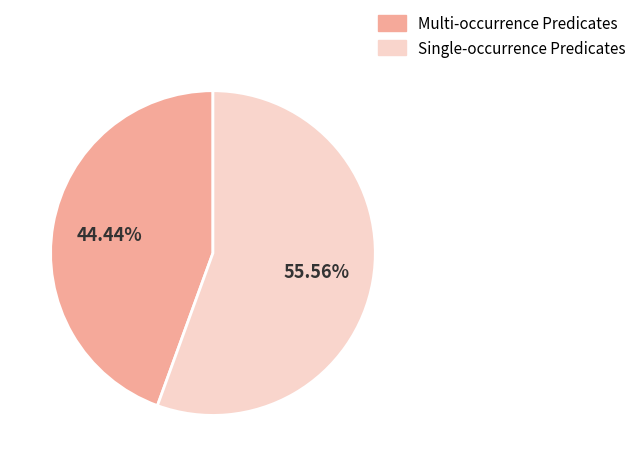

Rank the categories by value from lowest to highest.

Multi-occurrence Predicates, Single-occurrence Predicates